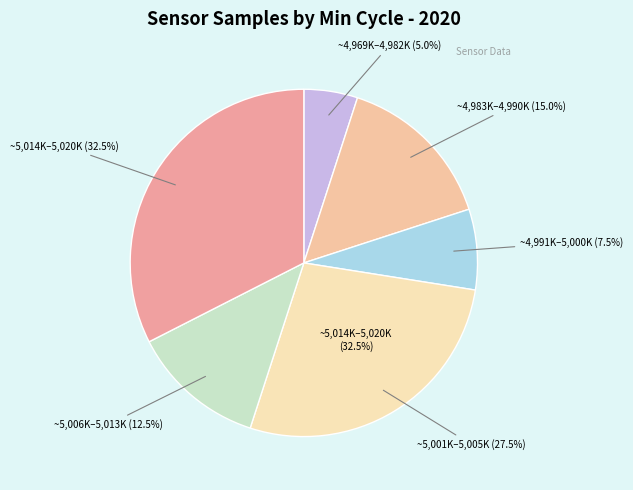

Does 29 account for over 50% of the chart?

No